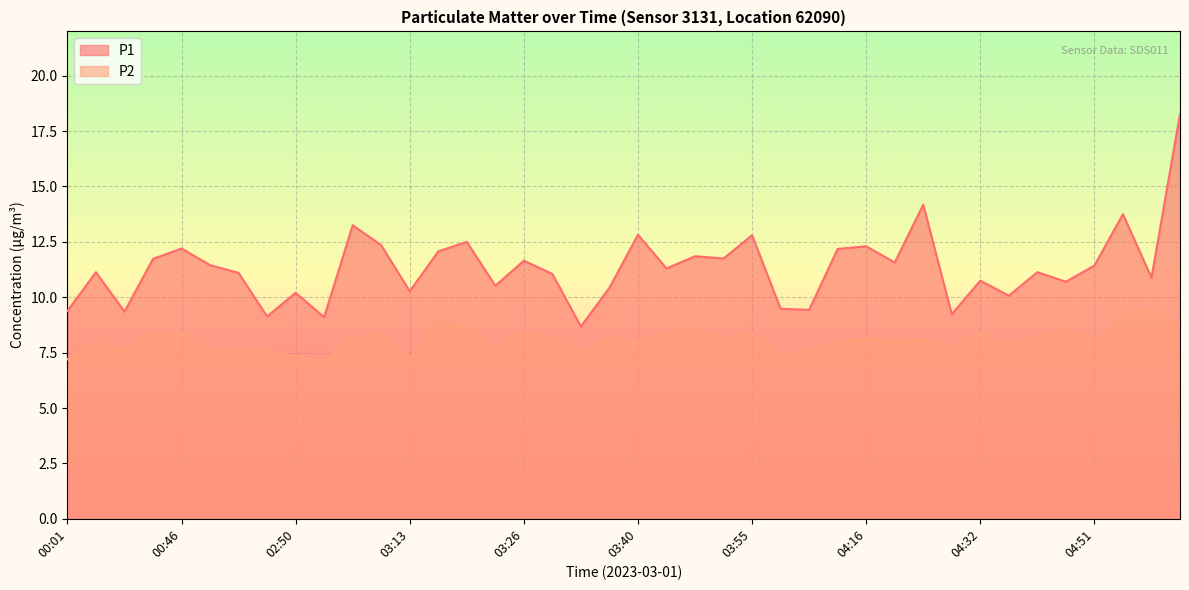

Where is the first local maximum for P2?

00:06